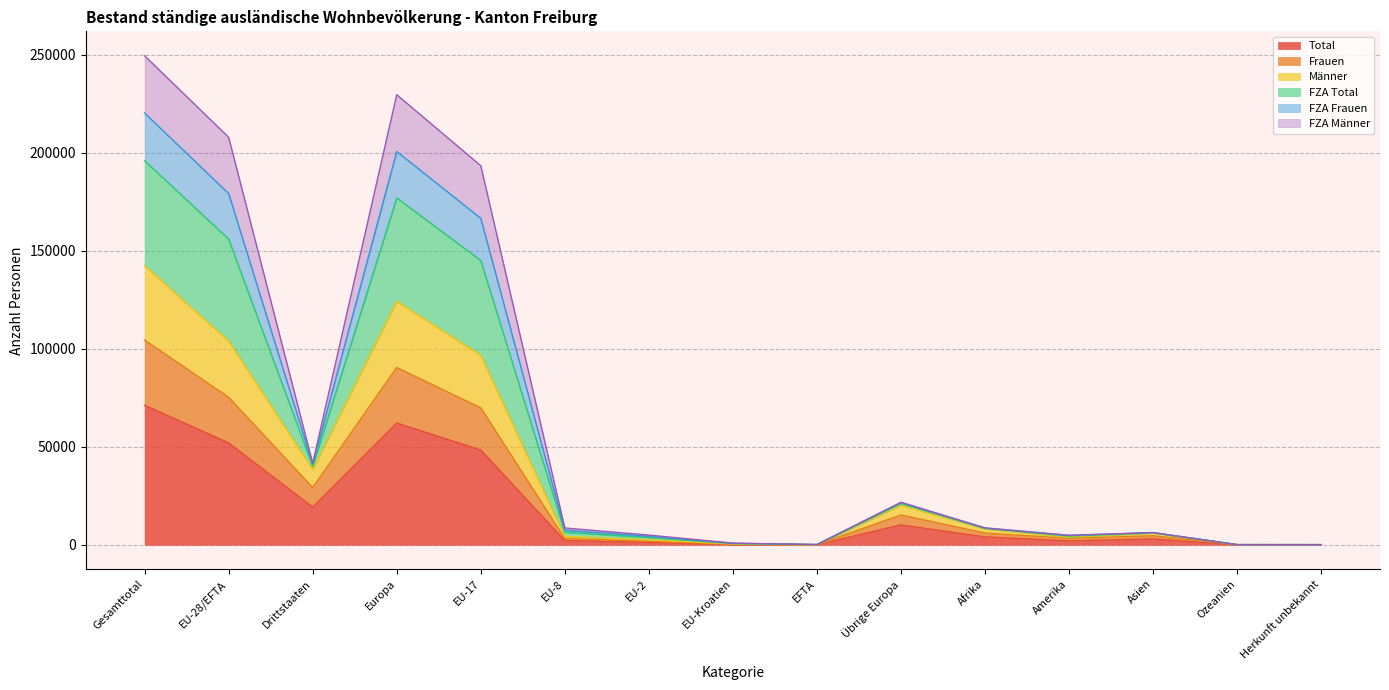

What is the smallest value displayed?

33